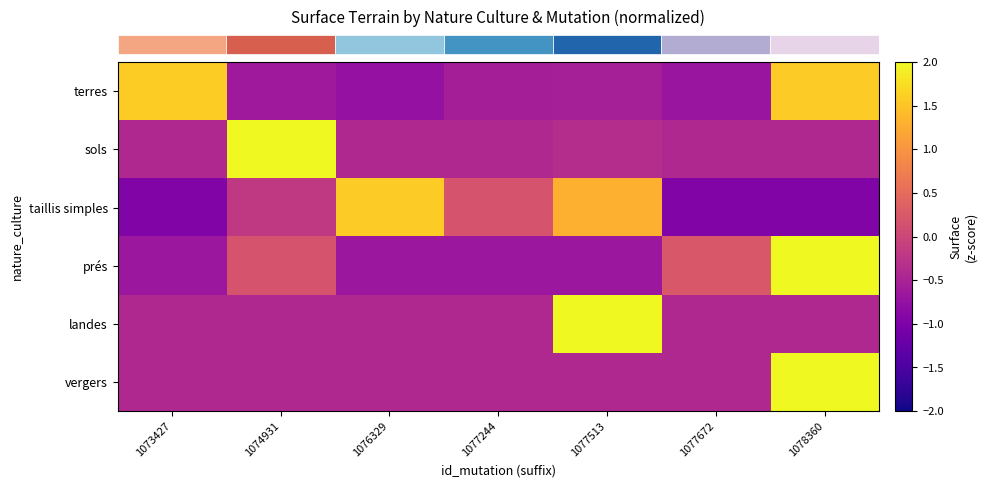

What is the spread (max minus min) of values at 1078360?

3.4